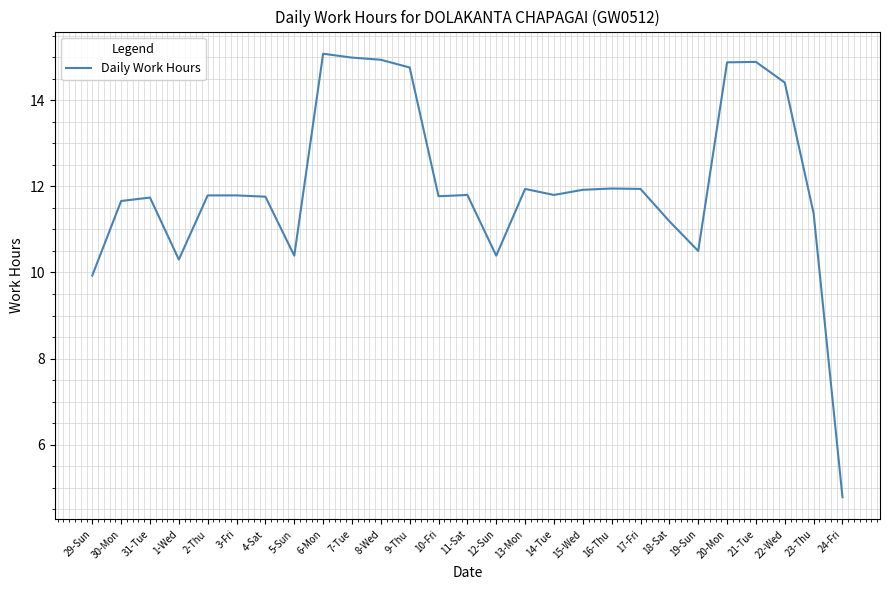

What position from the right is 9-Thu?

16